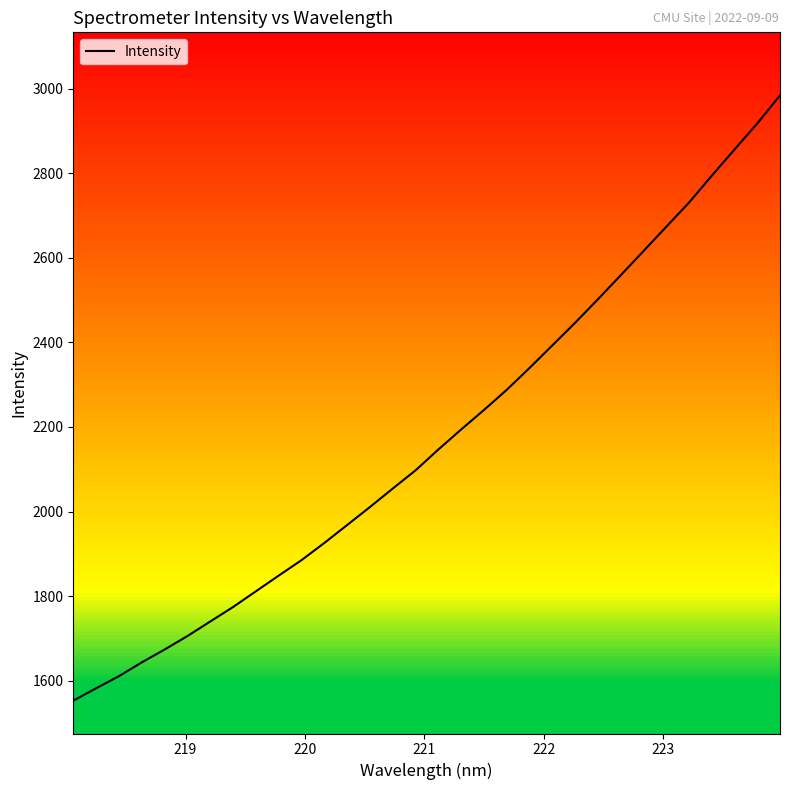

What is the highest value of the Intensity series?

2983.8